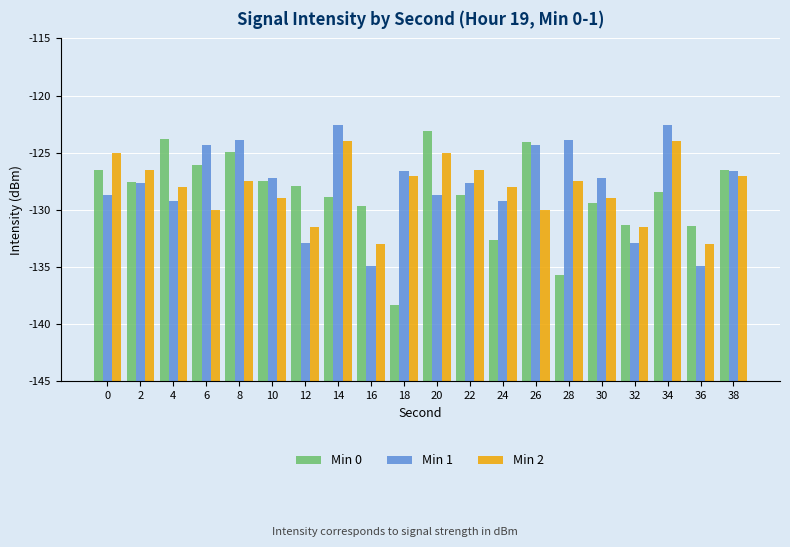

Which series changed the most between 12 and 22?

Min 1